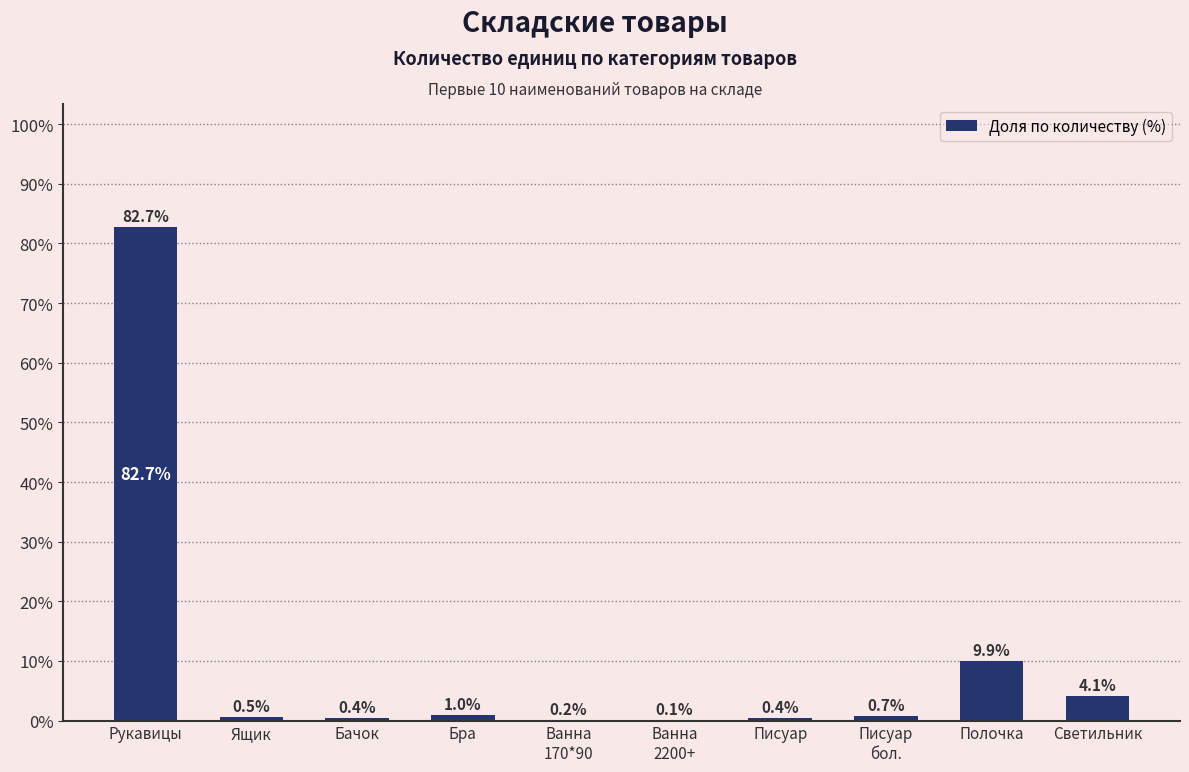

What is the maximum value shown in the chart?

82.7